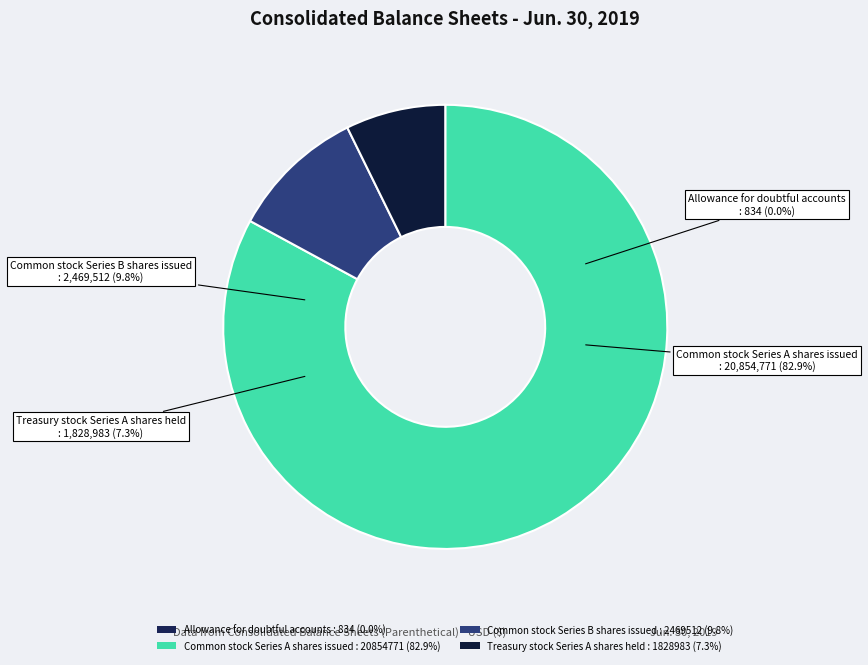

The Common stock Series A shares issued slice represents 69% of the pie. True or false?

False